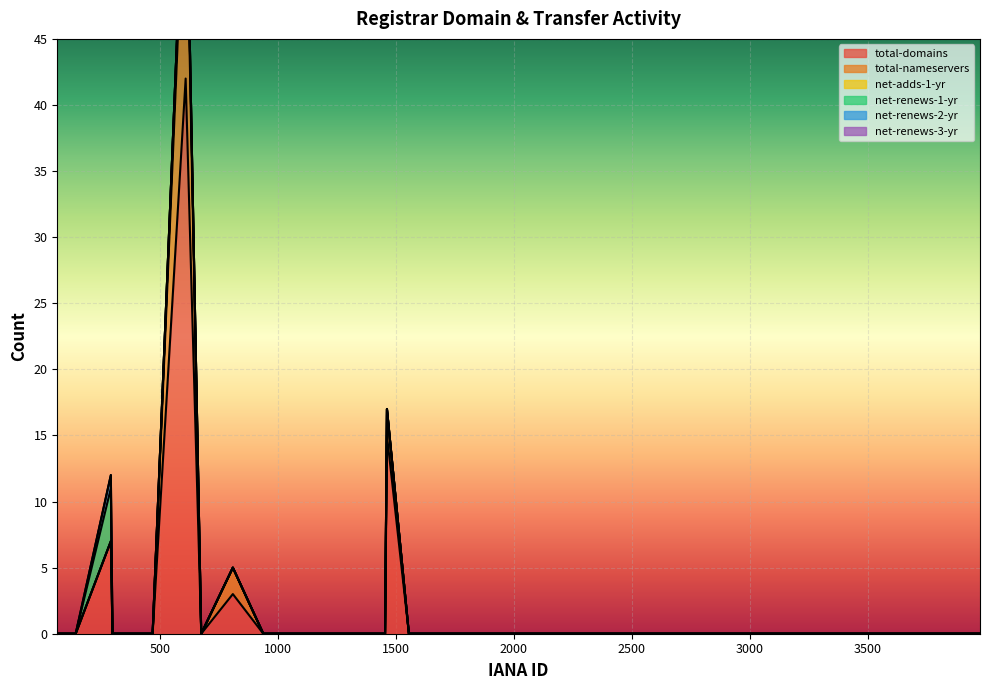

Which category has the highest value in the net-renews-3-yr series?

74